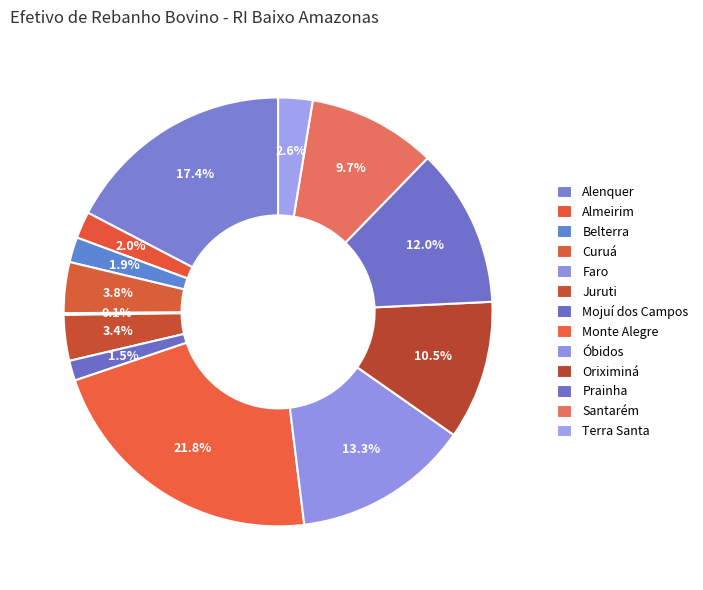

Do Monte Alegre and Terra Santa together represent more than half of the pie?

No